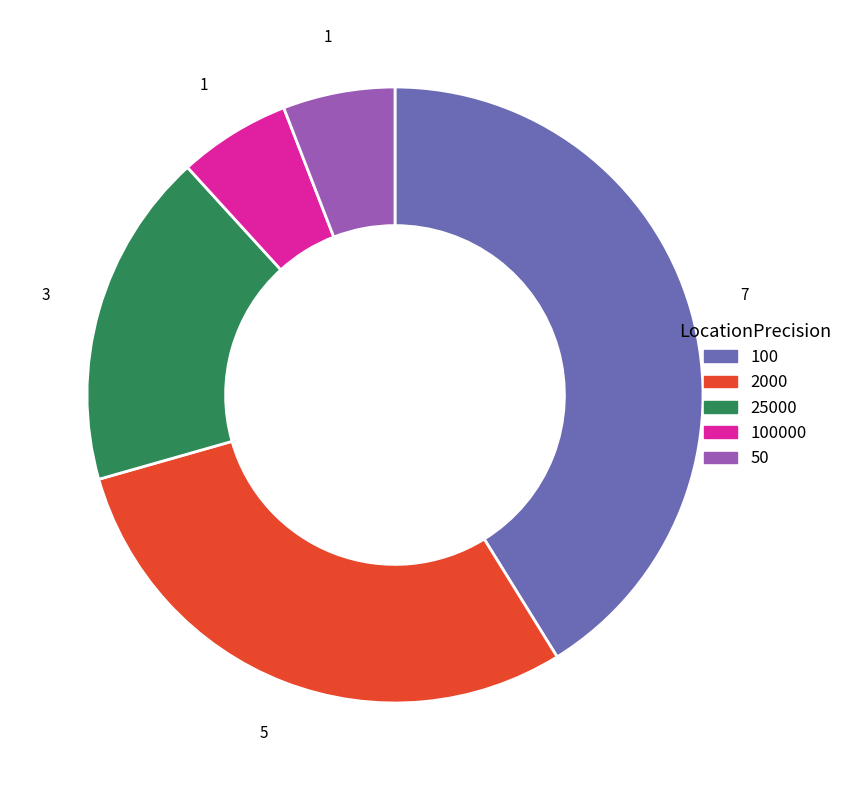

Does any single category account for the majority?

No